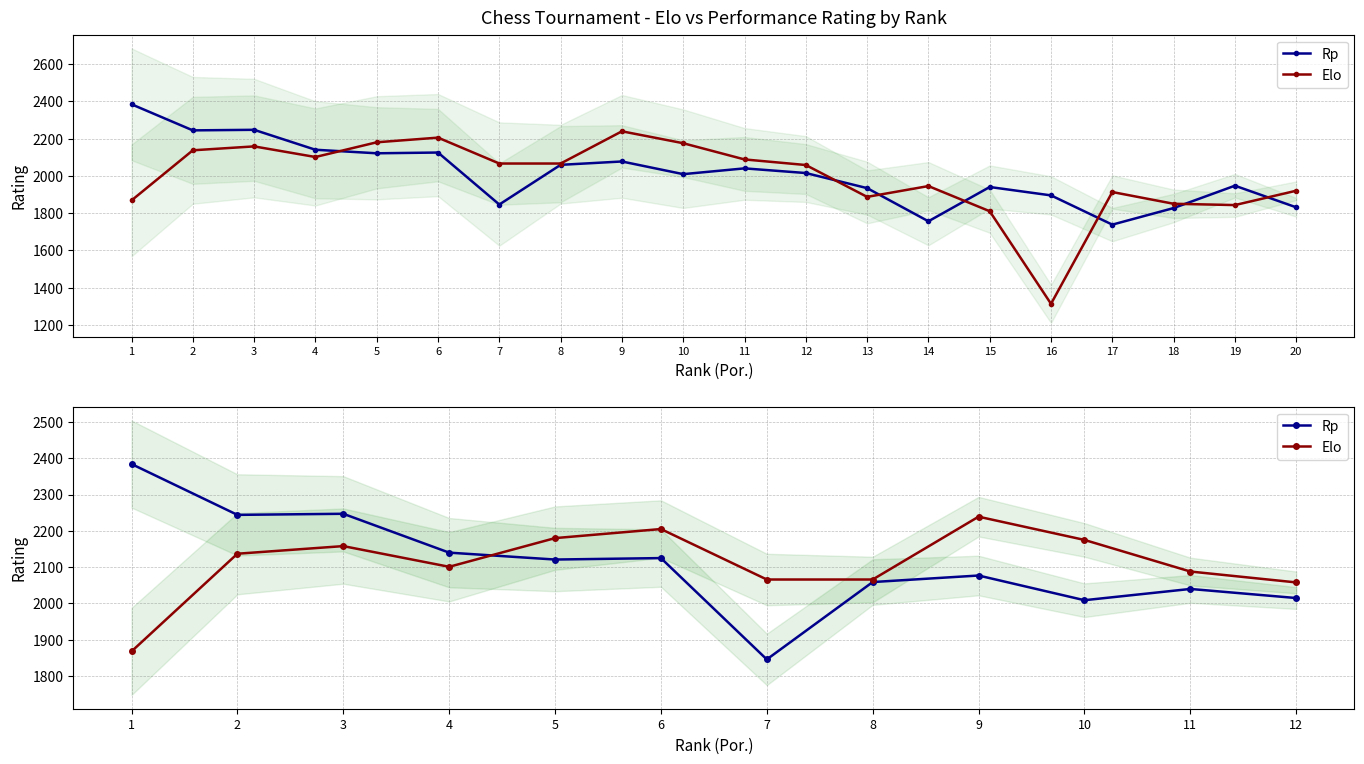

List the labels in order of Rp value, smallest first.

7, 10, 12, 11, 8, 9, 5, 6, 4, 2, 3, 1